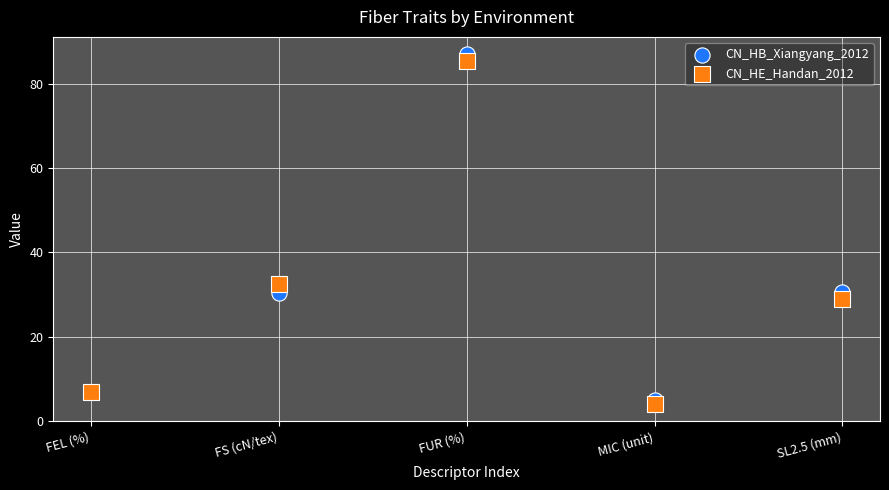

Which series contains the highest Y value?

CN_HB_Xiangyang_2012